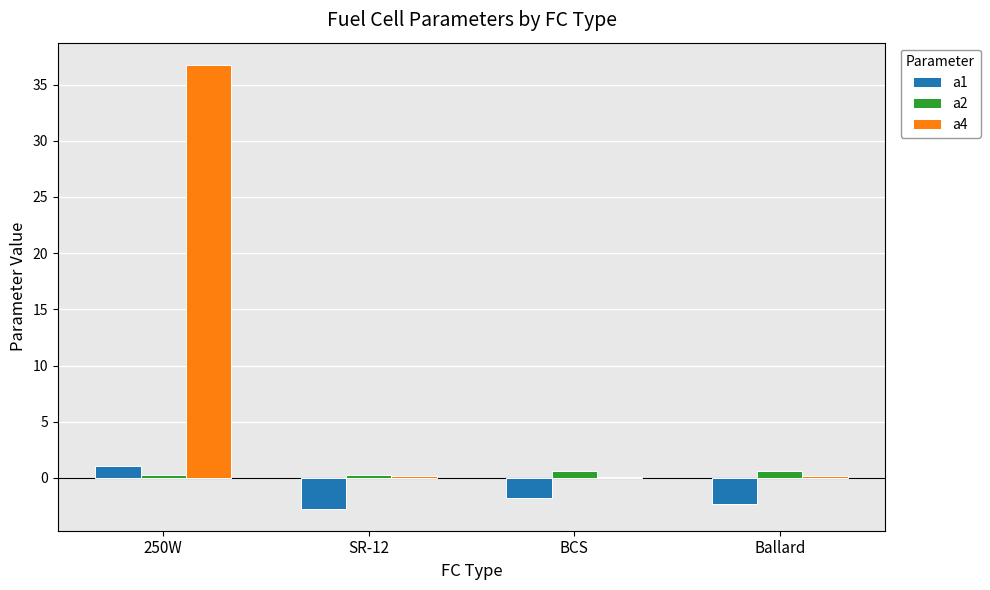

Which series has the largest range (max minus min)?

a4